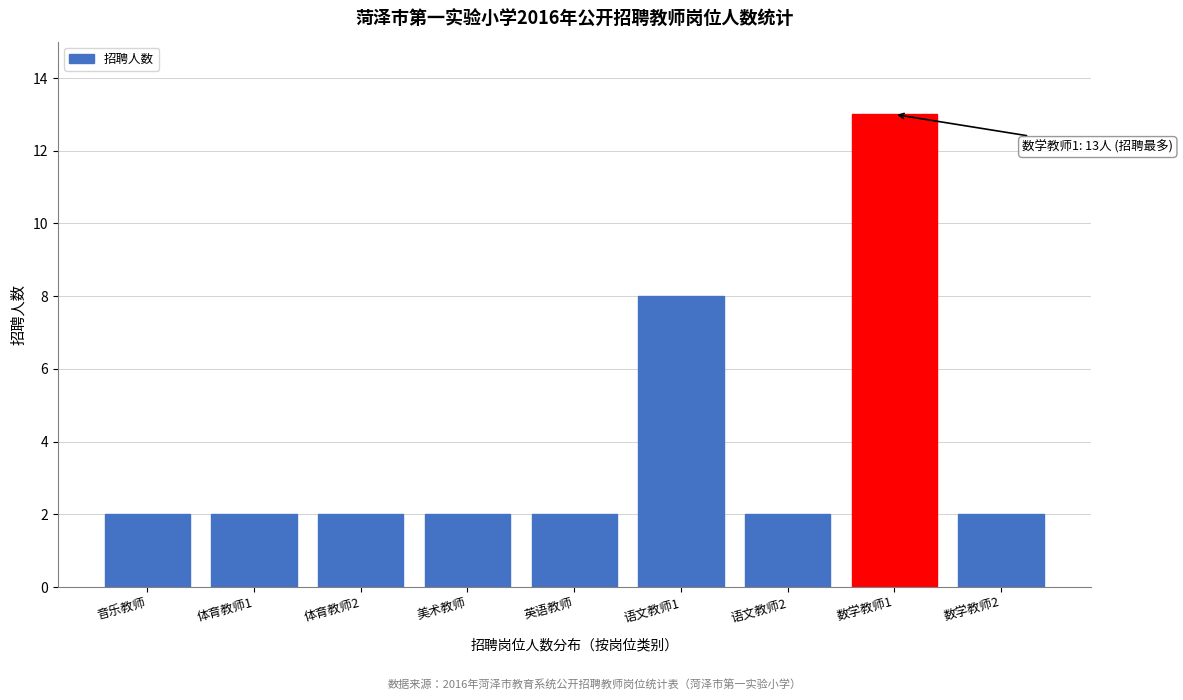

Reading left to right, transcribe all the data shown in this chart.

音乐教师=2	体育教师1=2	体育教师2=2	美术教师=2	英语教师=2	语文教师1=8	语文教师2=2	数学教师1=13	数学教师2=2